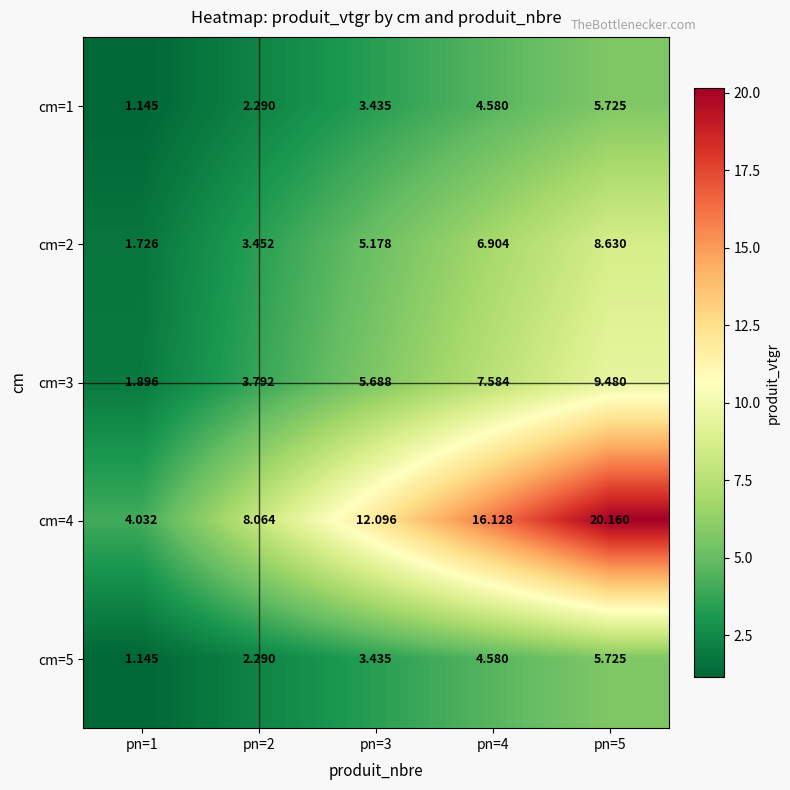

Is the value of cm=4 at pn=2 greater than the value of cm=5 at pn=1?

Yes